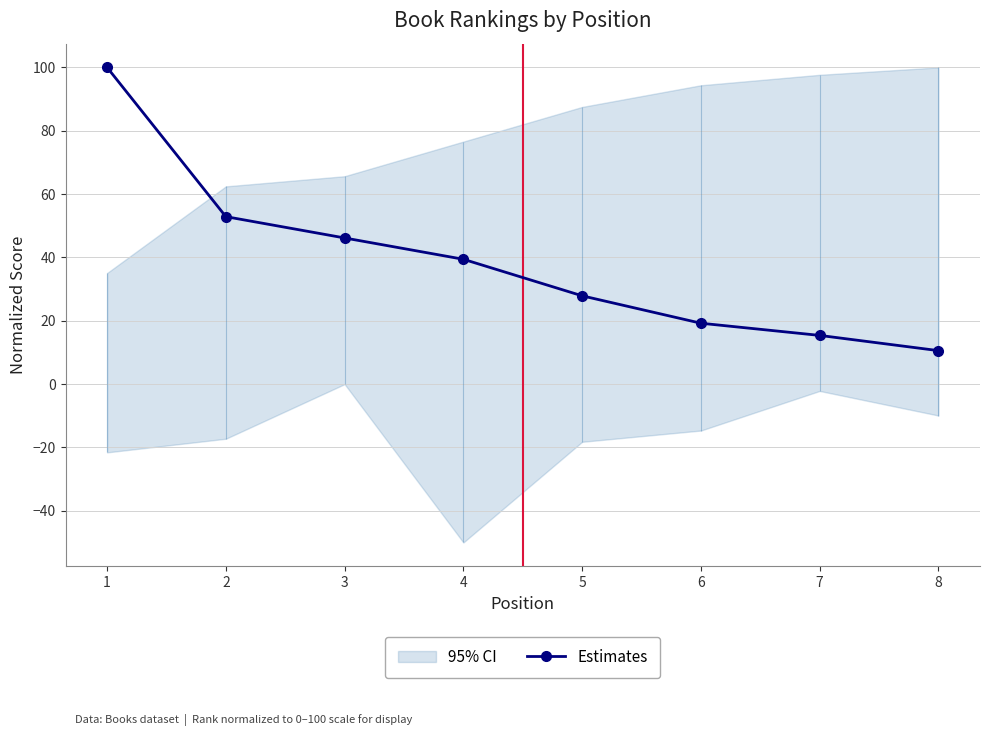

What is the smallest value displayed?

10.6